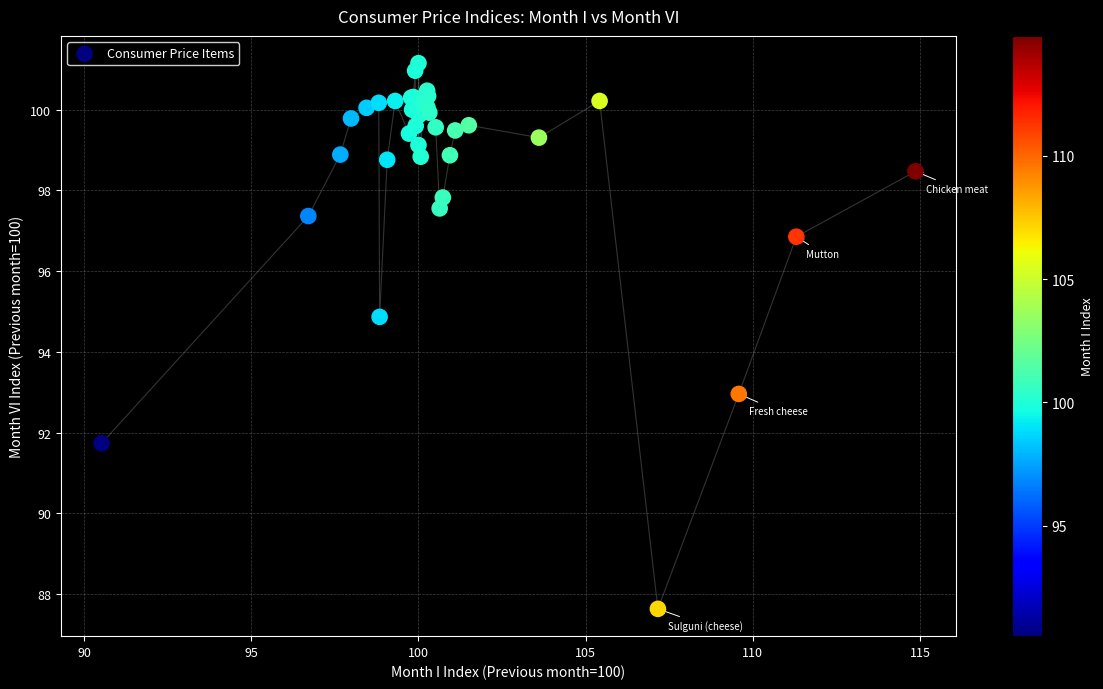

What Y value in the scatter plot is closest to 94?

94.9